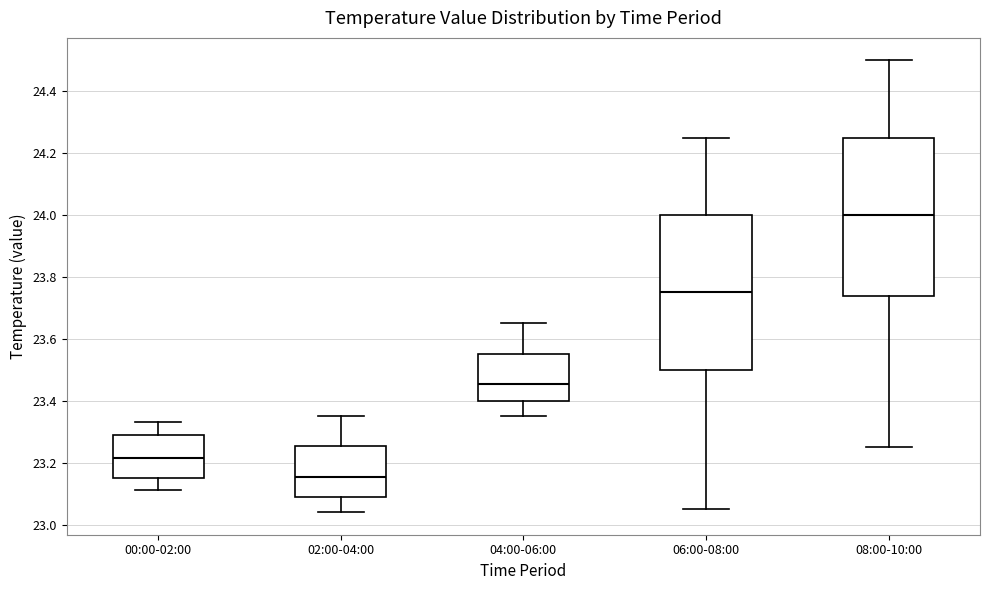

Which box's median line is the highest?

08:00-10:00